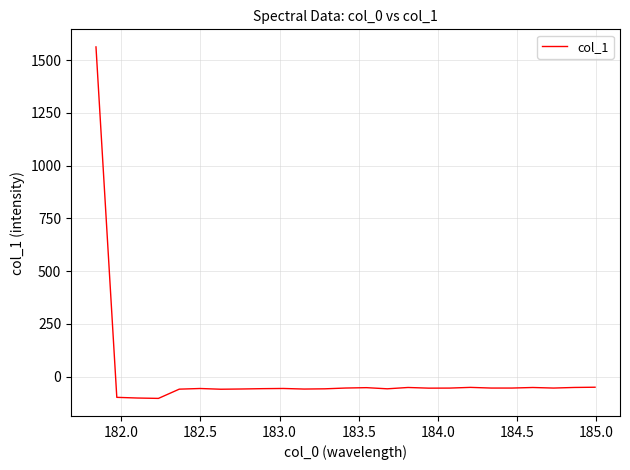

What is the maximum value shown in the chart?

1563.2